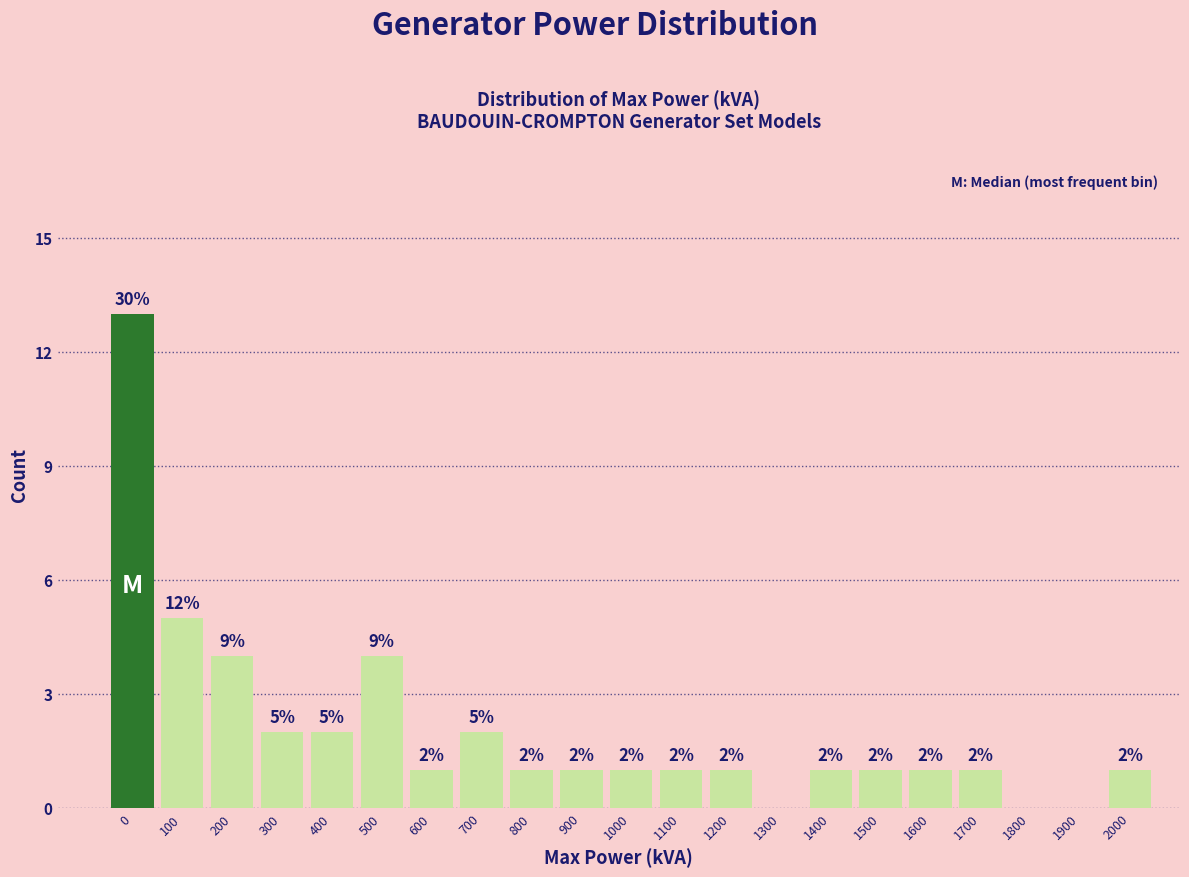

Reading left to right, what are all the values shown in this chart?

0=13	100=5	200=4	300=2	400=2	500=4	600=1	700=2	800=1	900=1	1000=1	1100=1	1200=1	1300=0	1400=1	1500=1	1600=1	1700=1	1800=0	1900=0	2000=1